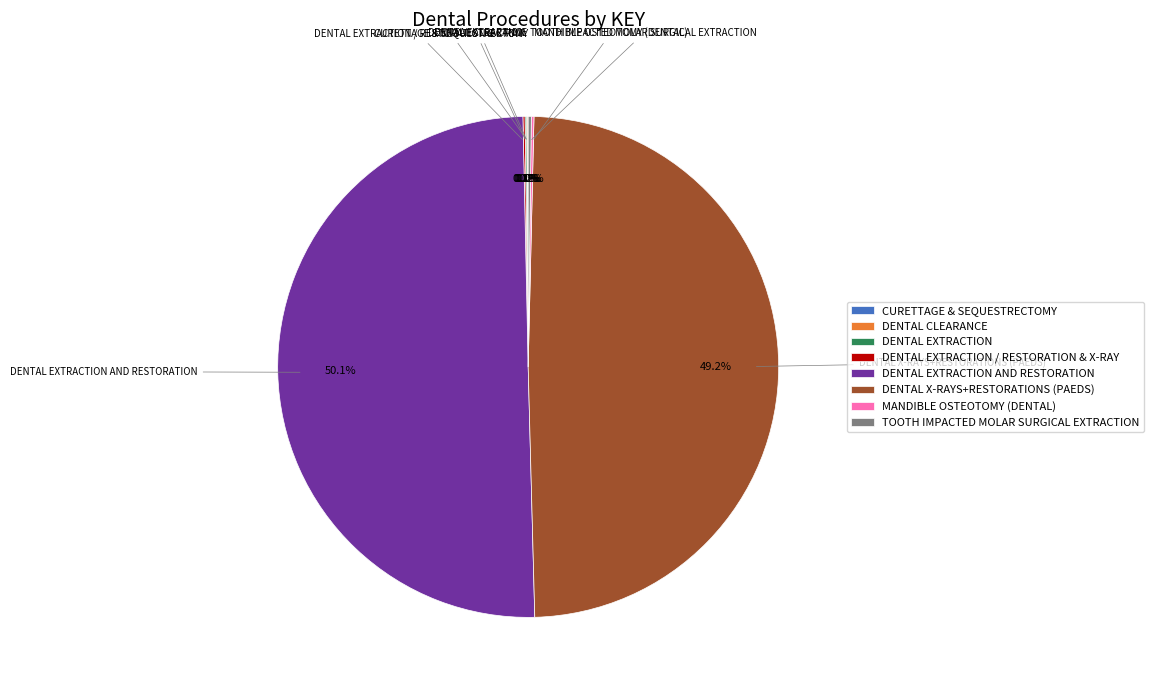

Rank the categories by value from lowest to highest.

CURETTAGE & SEQUESTRECTOMY, DENTAL CLEARANCE, DENTAL EXTRACTION, DENTAL EXTRACTION / RESTORATION & X-RAY, MANDIBLE OSTEOTOMY (DENTAL), TOOTH IMPACTED MOLAR SURGICAL EXTRACTION, DENTAL X-RAYS+RESTORATIONS (PAEDS), DENTAL EXTRACTION AND RESTORATION